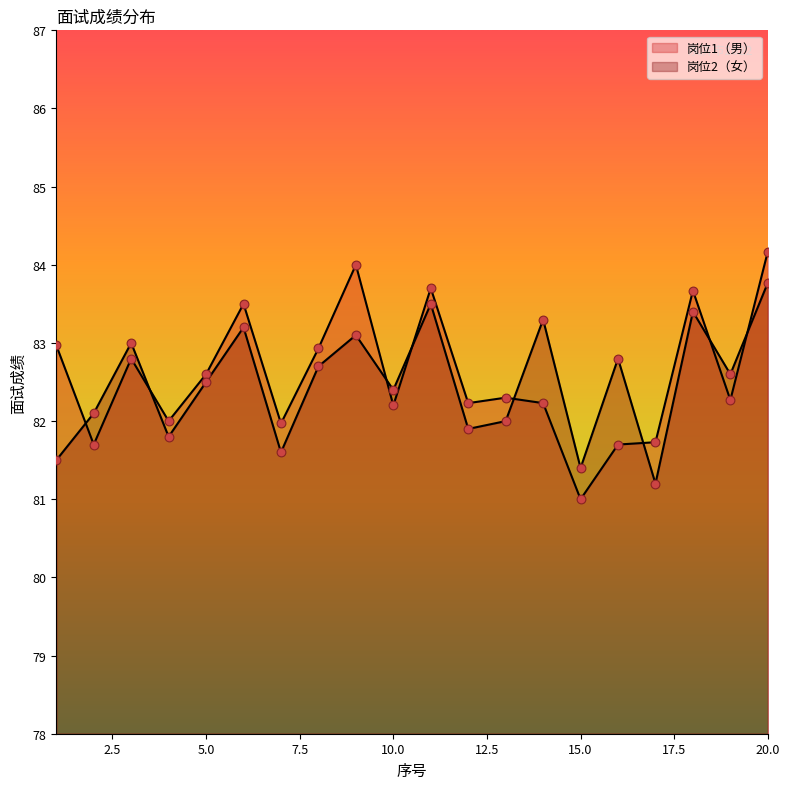

At which category is the sum across all series the highest?

20